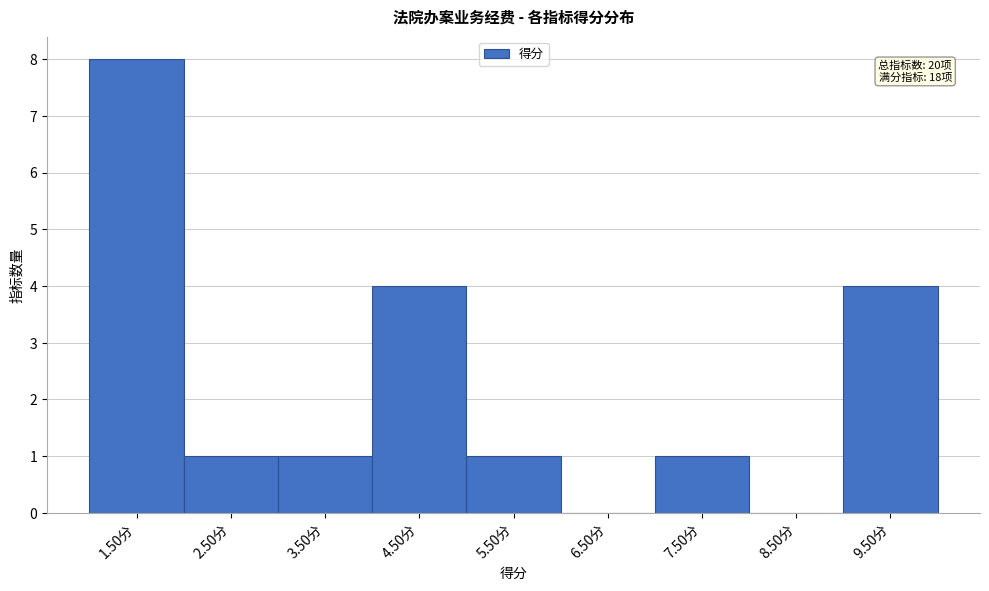

Reading left to right, extract all data points from this chart.

1.50分=8	2.50分=1	3.50分=1	4.50分=4	5.50分=1	6.50分=0	7.50分=1	8.50分=0	9.50分=4